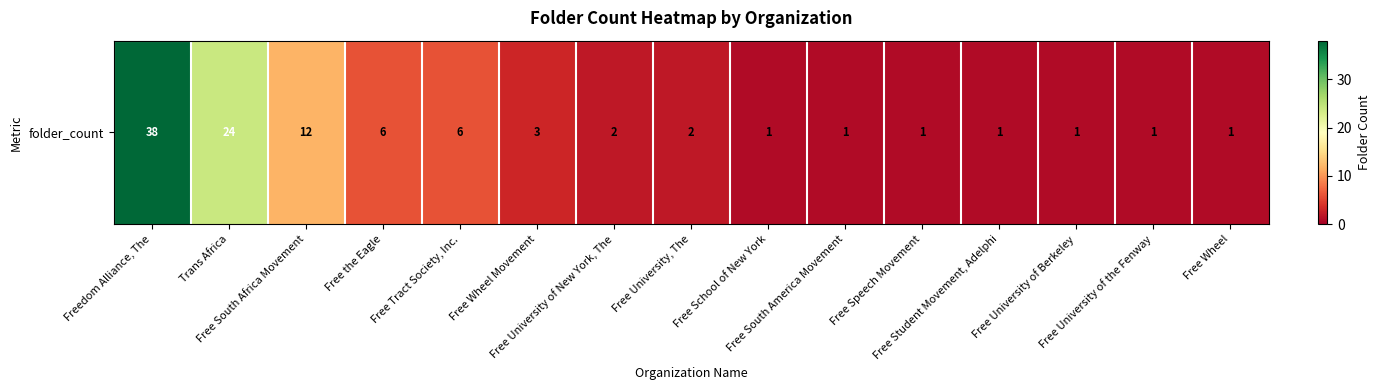

Reading right to left, what are all the values shown in this chart?

1	1	1	1	1	1	1	2	2	3	6	6	12	24	38